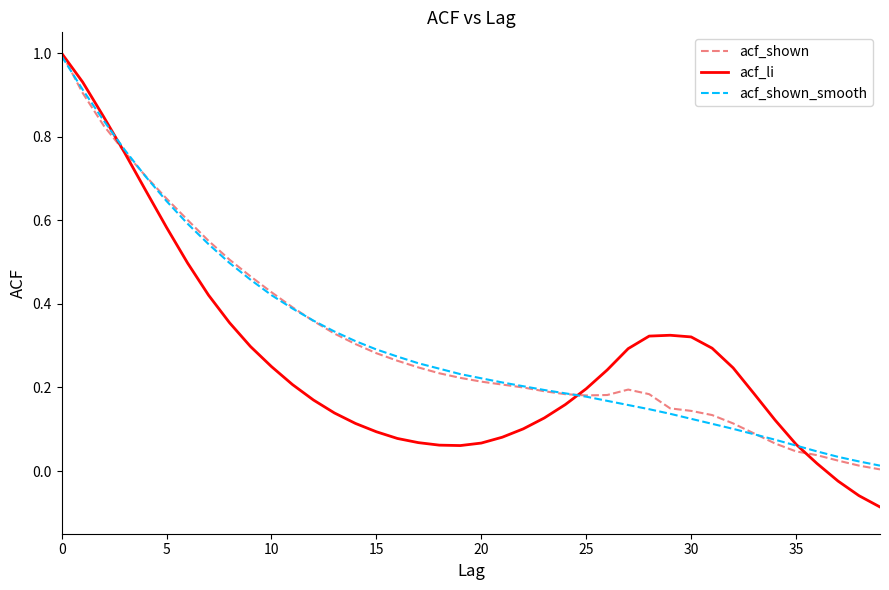

What is the highest value of the acf_shown series?

1.0